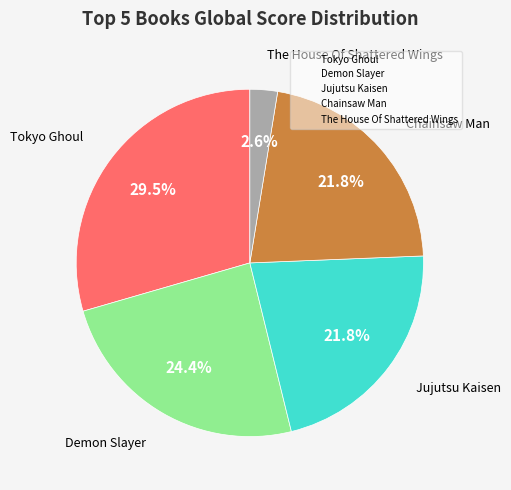

Is there any slice that represents more than half of the pie?

No